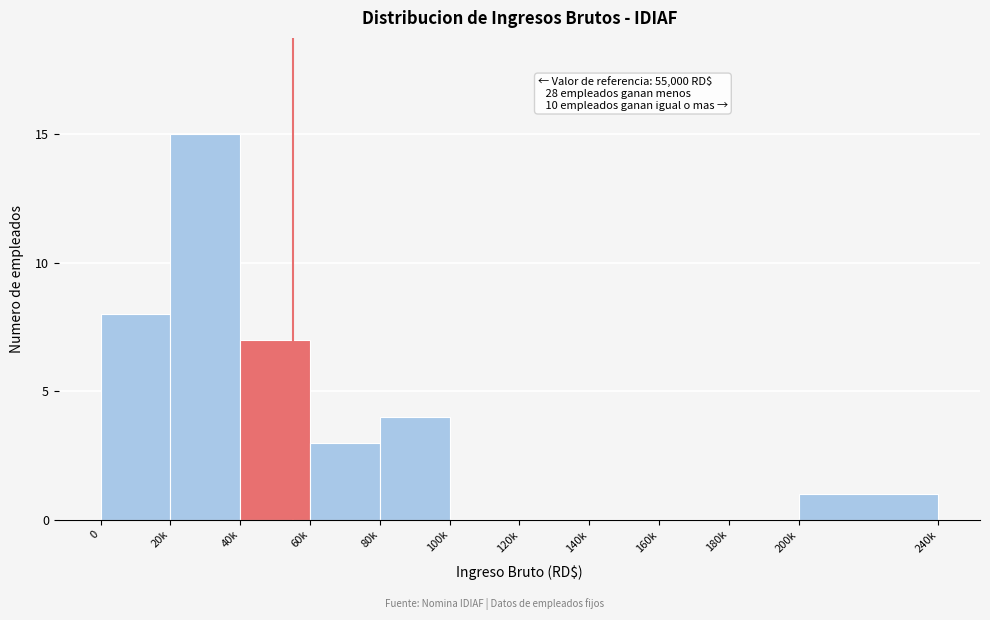

Reading left to right, what are all the values shown in this chart?

0=8	20k=15	40k=7	60k=3	80k=4	100k=0	120k=0	140k=0	160k=0	180k=0	200k=1